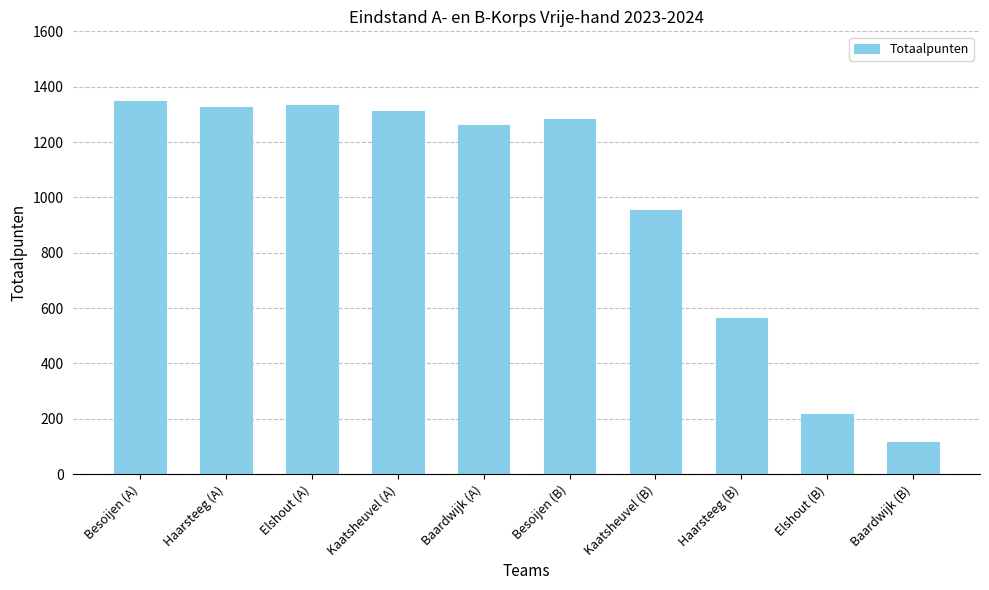

At which label is the value closest to 733?

Haarsteeg (B)